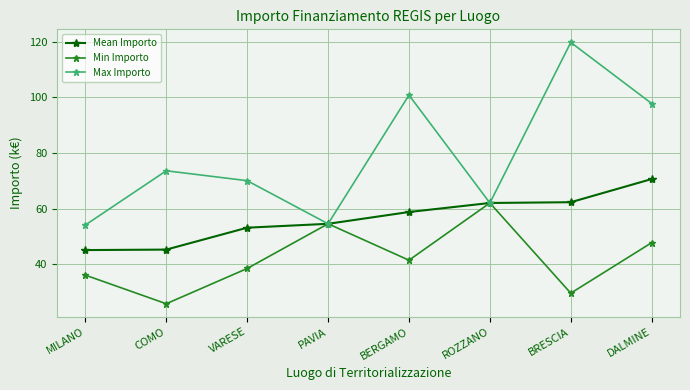

What is the value of the Mean Importo point at the 5th from the left?

58.8